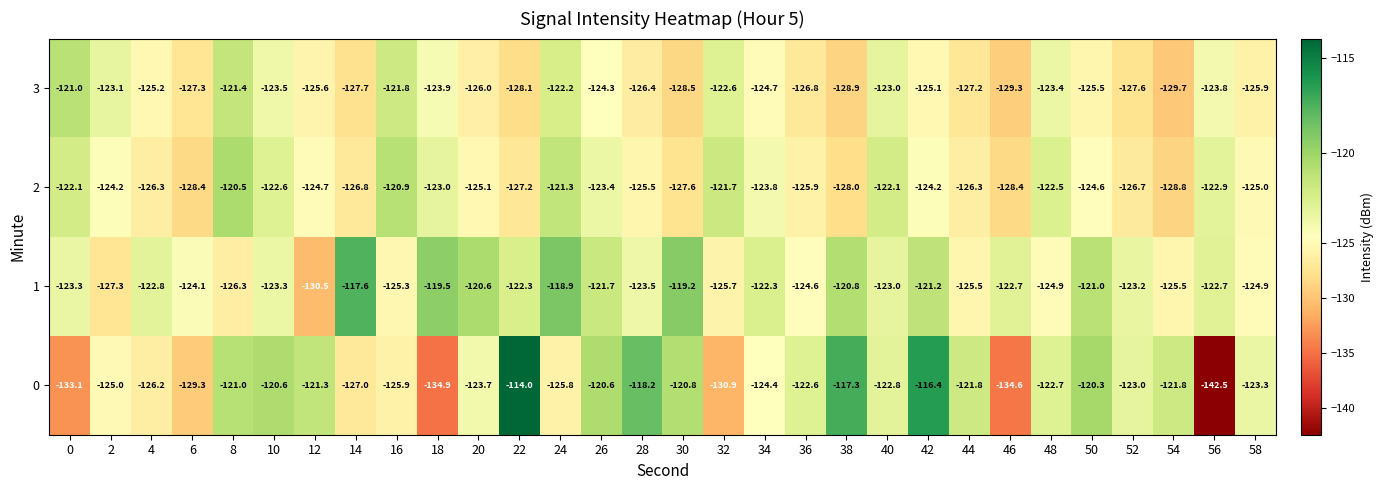

At which category is the sum across all series the highest?

42